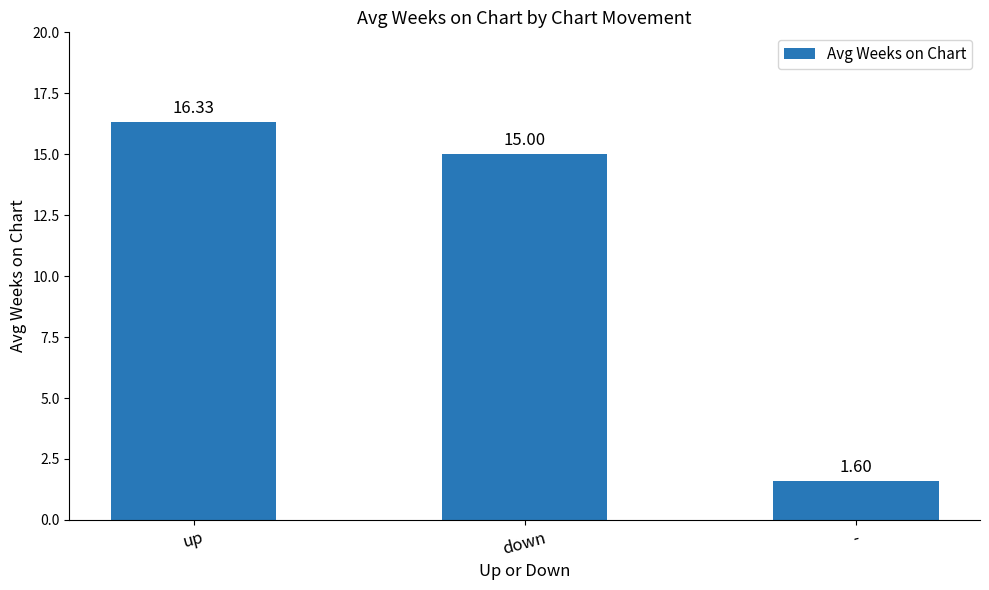

Which label corresponds to the largest value in the chart?

up